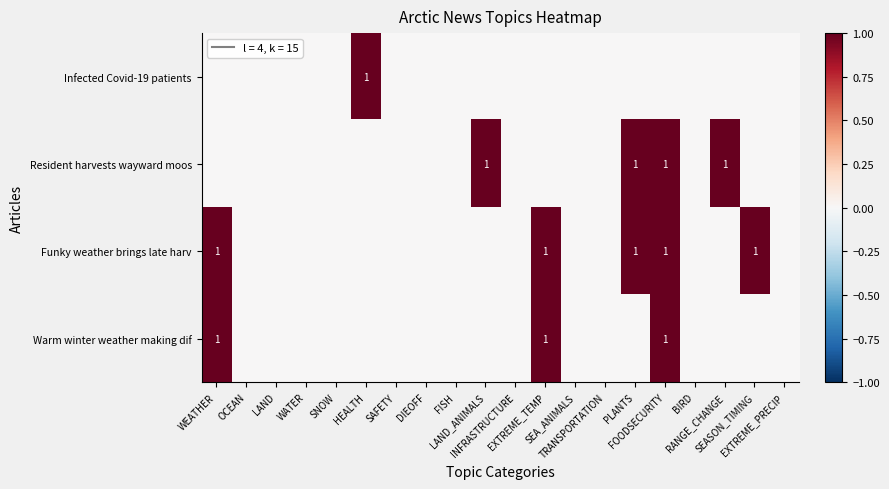

List the series in order of their peak value, highest first.

Infected Covid-19 patients, Resident harvests wayward moos, Funky weather brings late harv, Warm winter weather making dif